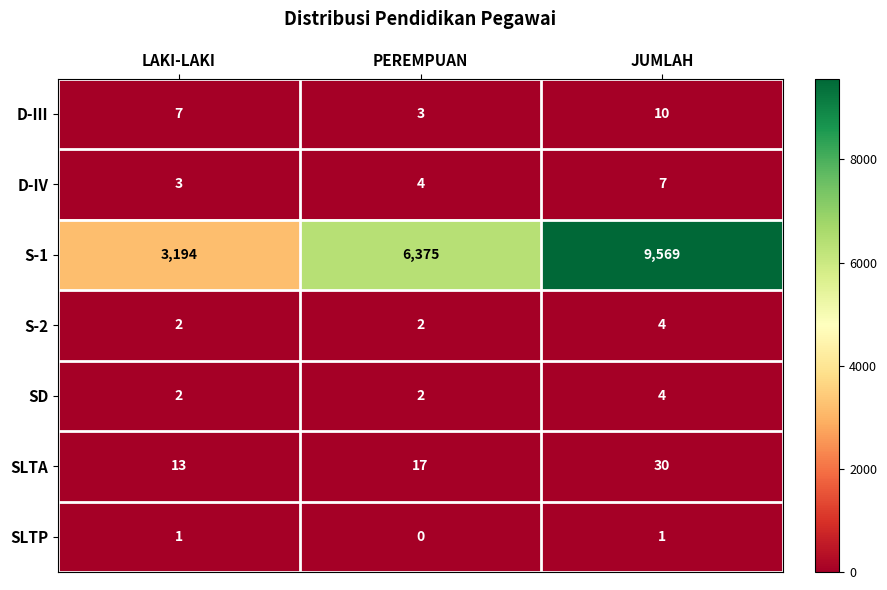

Which series has the largest total across all categories?

S-1